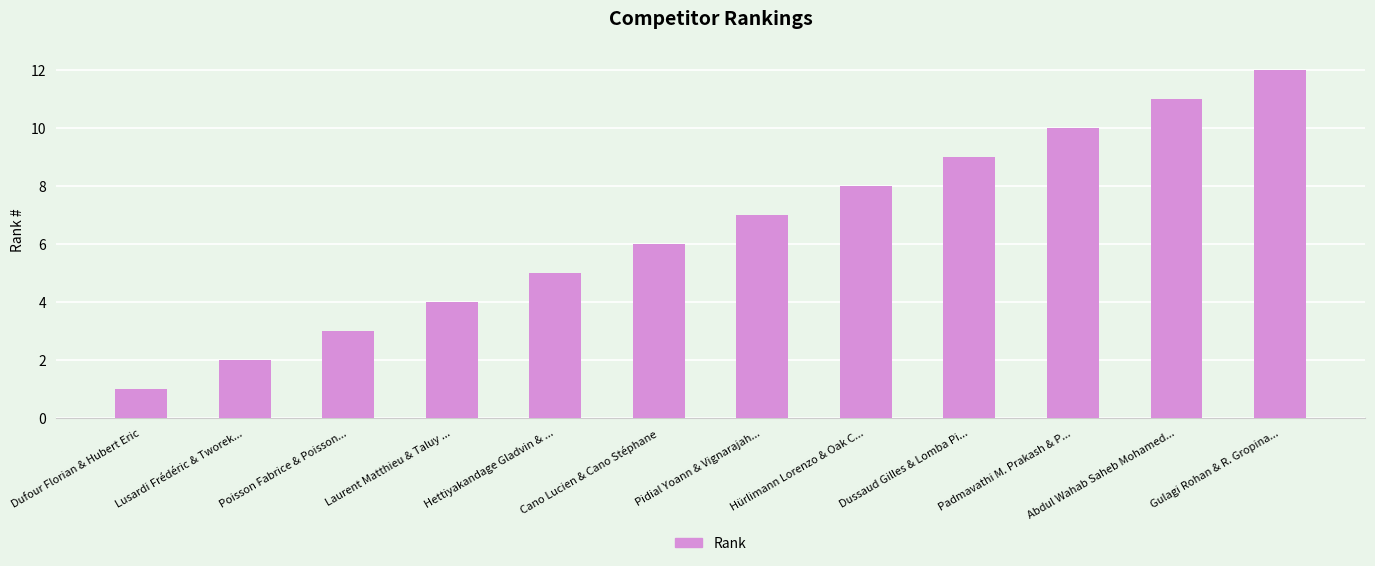

List the labels in order of value, smallest first.

Dufour Florian & Hubert Eric, Lusardi Frédéric & Tworek..., Poisson Fabrice & Poisson..., Laurent Matthieu & Taluy ..., Hettiyakandage Gladvin & ..., Cano Lucien & Cano Stéphane, Pidial Yoann & Vignarajah..., Hürlimann Lorenzo & Oak C..., Dussaud Gilles & Lomba Pi..., Padmavathi M. Prakash & P..., Abdul Wahab Saheb Mohamed..., Gulagi Rohan & R. Gropina...